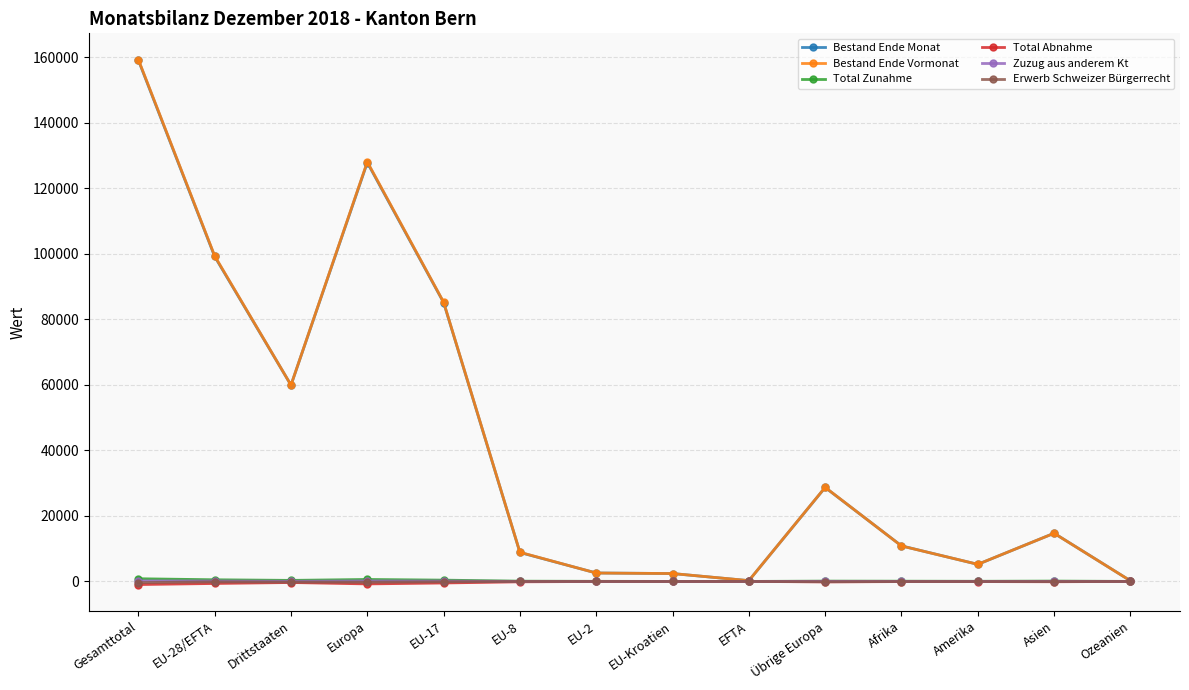

How many data points in Erwerb Schweizer Bürgerrecht are above -30?

6